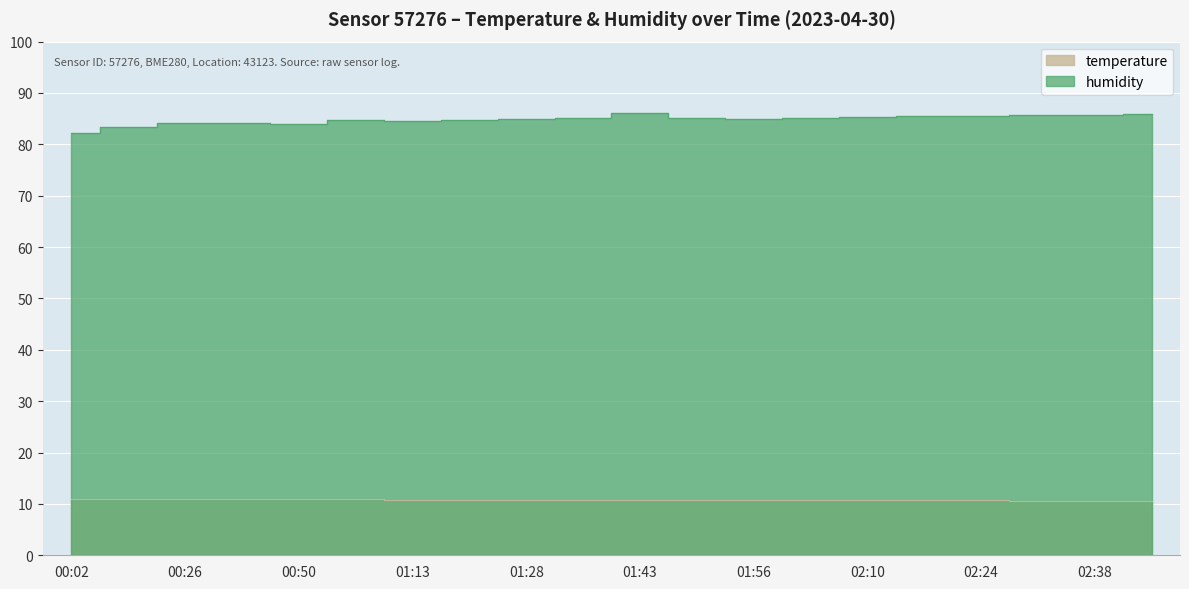

Between 02:03 and 02:45, which is larger?

02:03